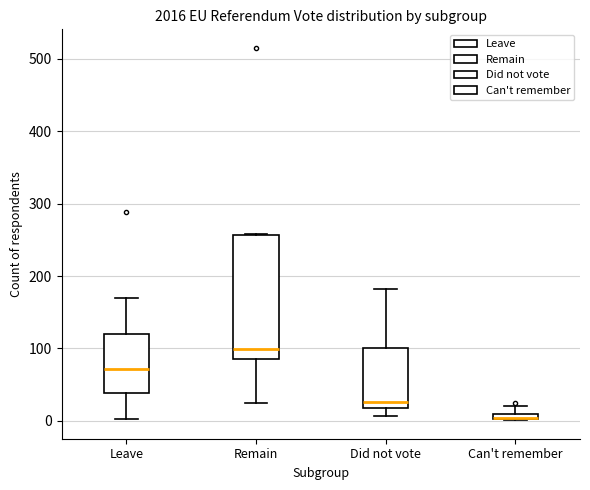

Which box is the tallest, from its lower edge to its upper edge?

Remain